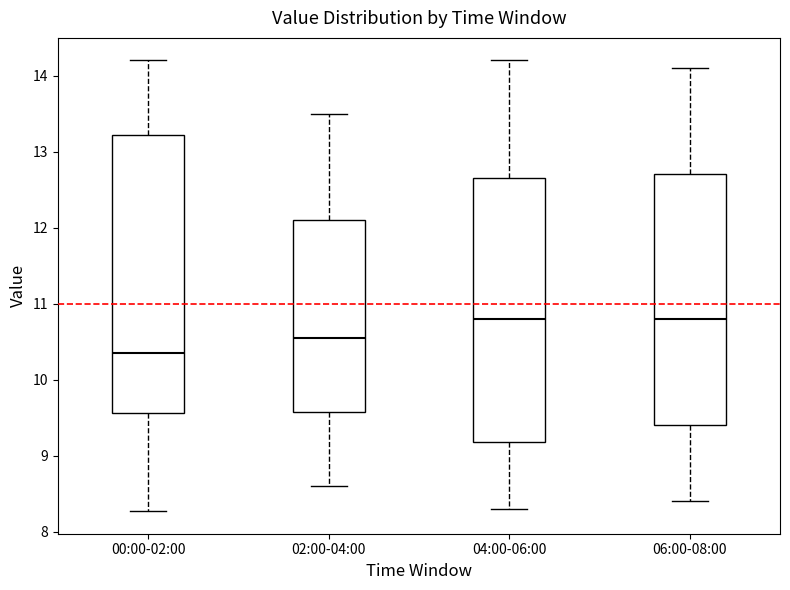

Reading left to right, transcribe this box plot: for each box, give where its median line is, the range the box spans, and where its two whiskers end, as read against the y-axis. The values are not printed on the chart, so give them approximately, as read against the axis.

00:00-02:00: median 10.4, box 9.6 to 13.2, whiskers 8.3 to 14.2
02:00-04:00: median 10.6, box 9.6 to 12.1, whiskers 8.6 to 13.5
04:00-06:00: median 10.8, box 9.2 to 12.7, whiskers 8.3 to 14.2
06:00-08:00: median 10.8, box 9.4 to 12.7, whiskers 8.4 to 14.1